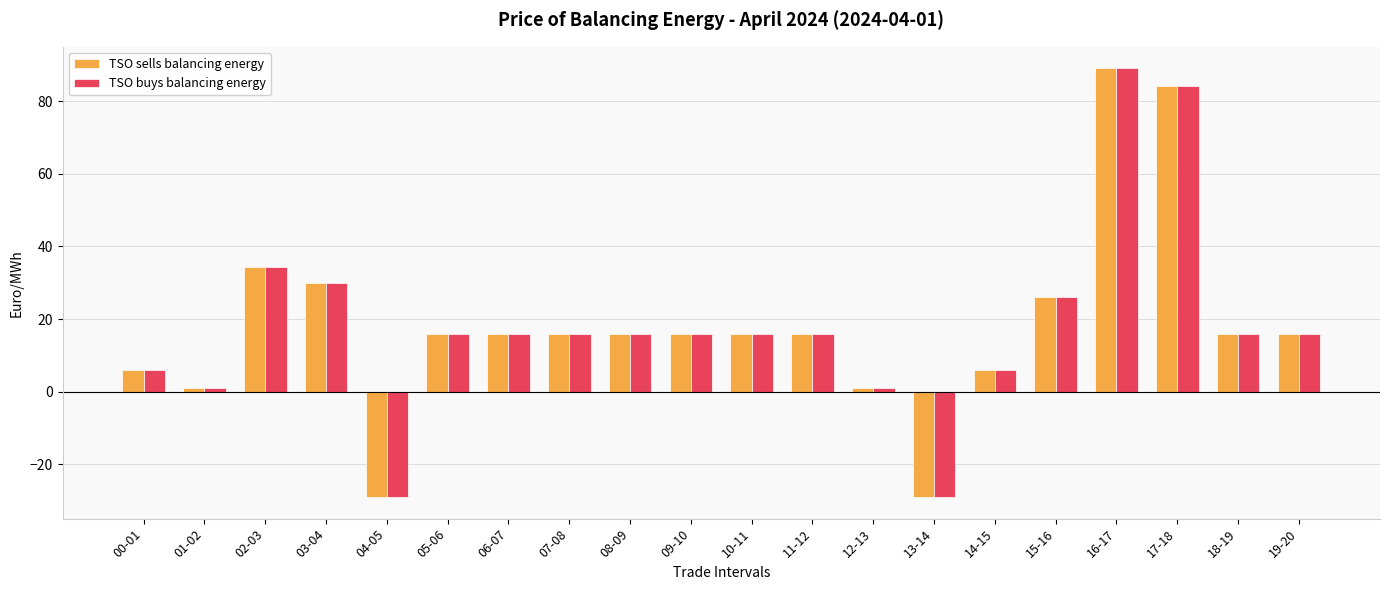

What is the minimum value shown in the chart?

-29.1